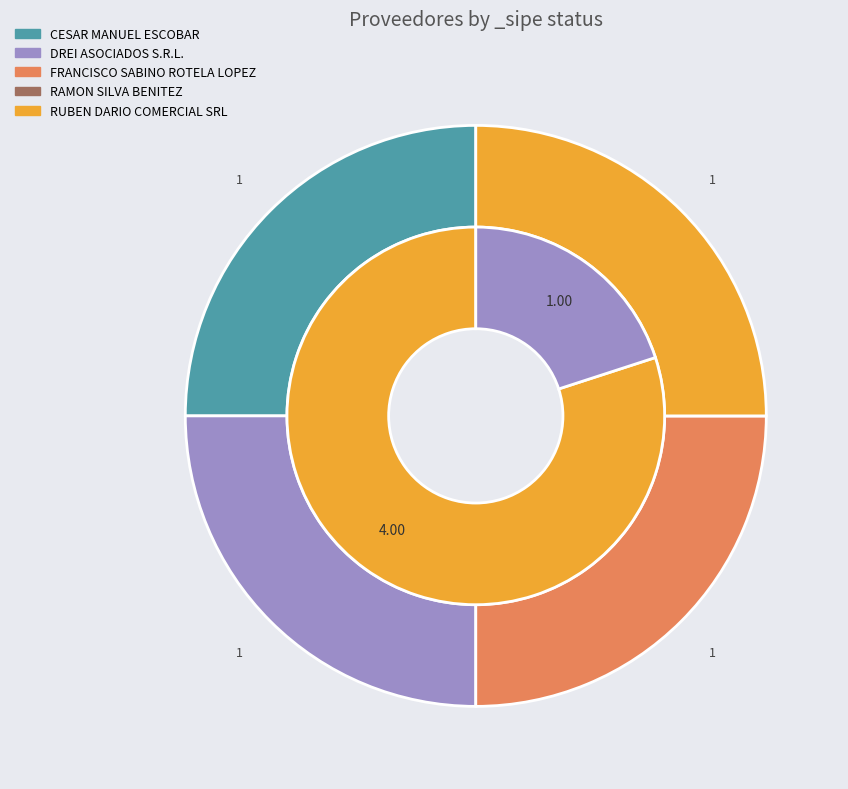

What percentage do DREI ASOCIADOS S.R.L. and RUBEN DARIO COMERCIAL SRL together represent?

50.0%